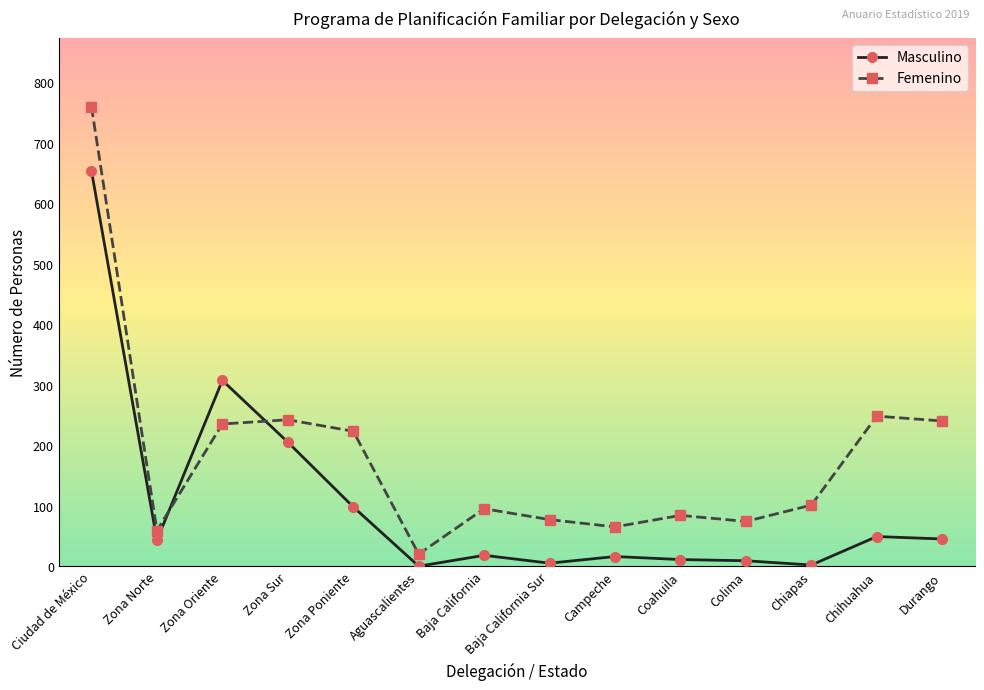

Which series has the largest range (max minus min)?

Femenino